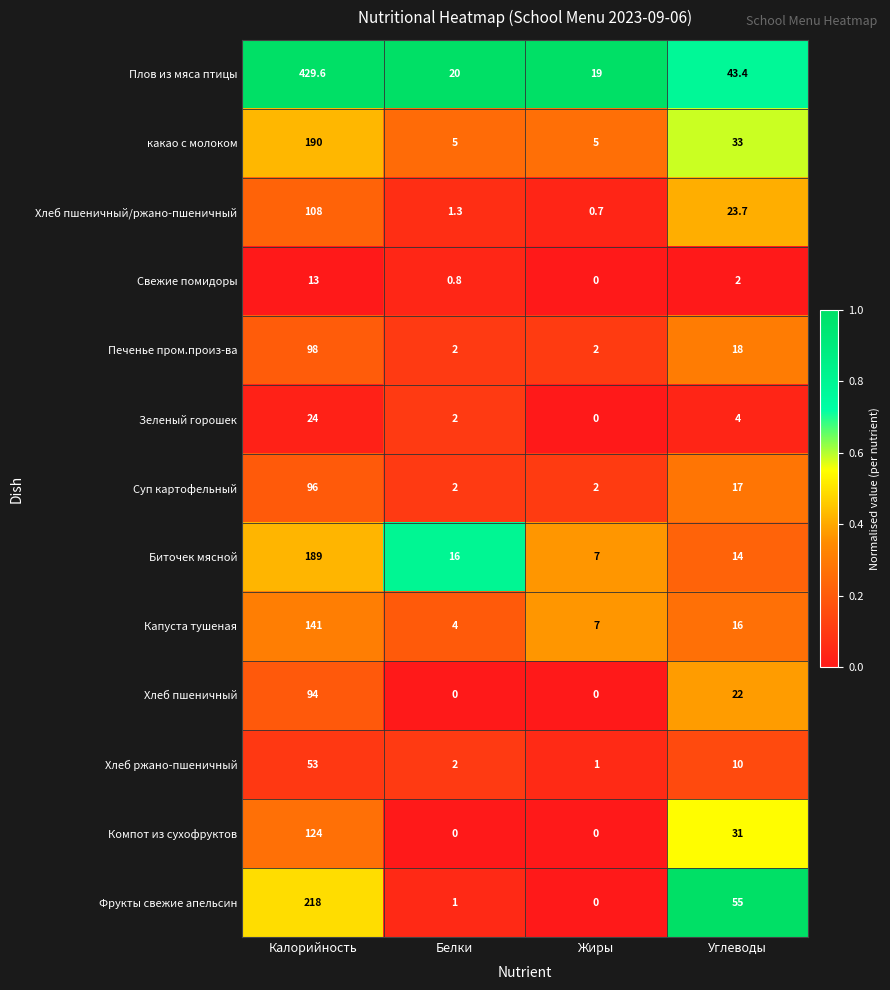

The value of Свежие помидоры at Углеводы is 3.2. True or false?

False